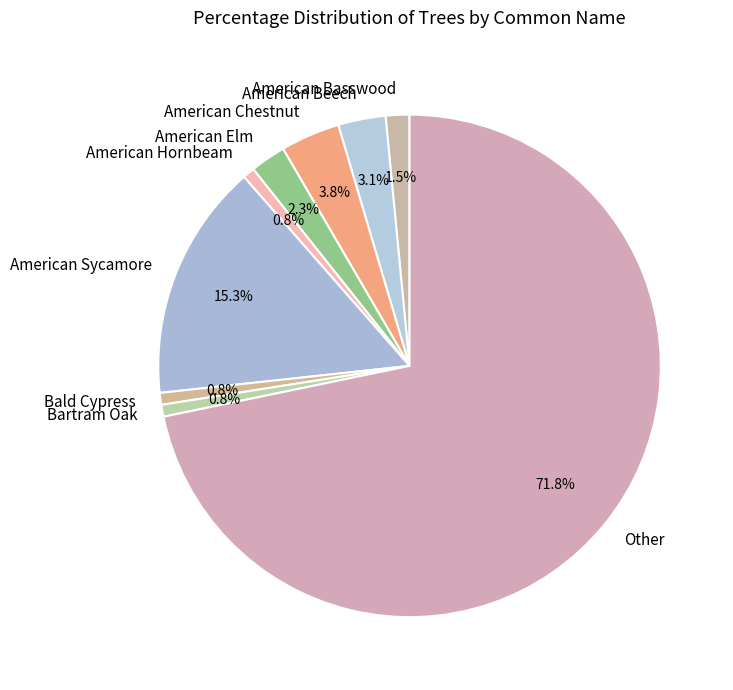

Combined, do American Beech and Other account for over 50%?

Yes